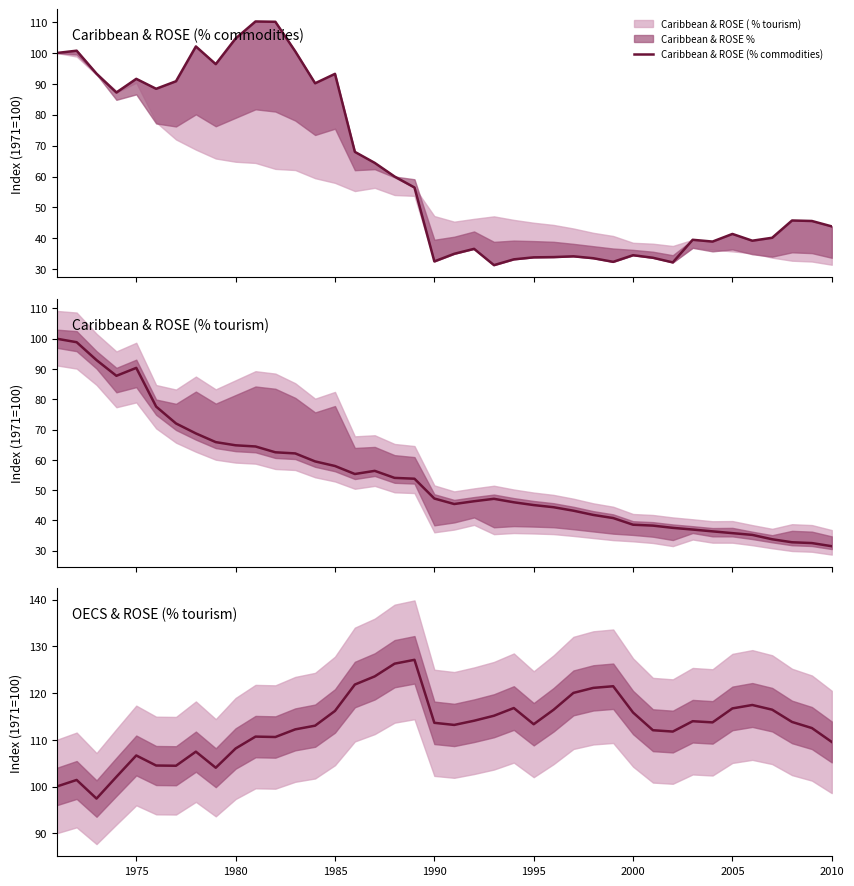

What is the value of the OECS & ROSE (% tourism) point at the 24th from the left?

116.8